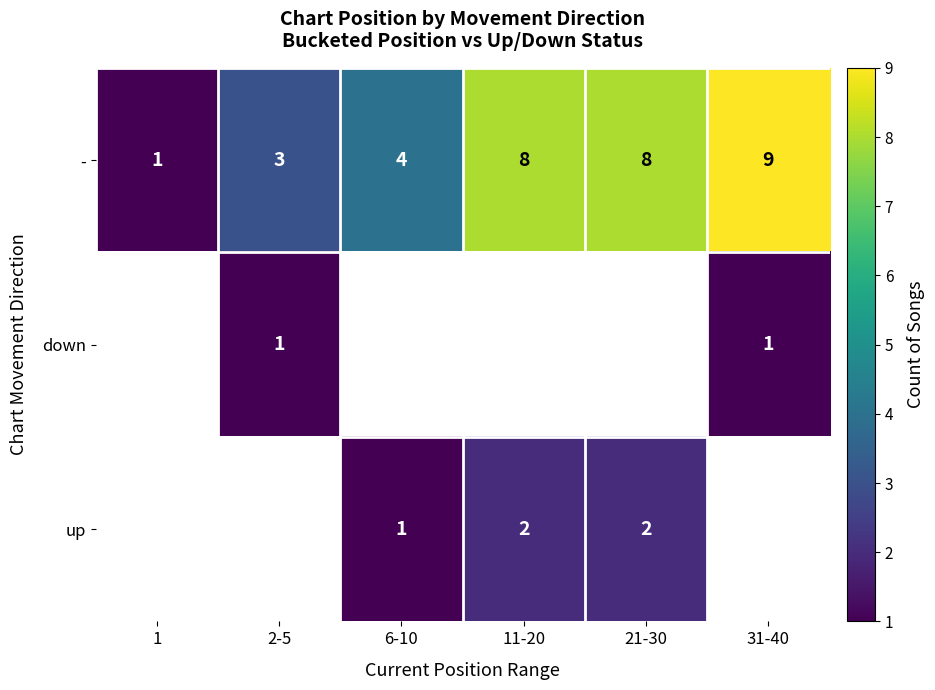

Is it true that - equals 13 at 31-40?

False